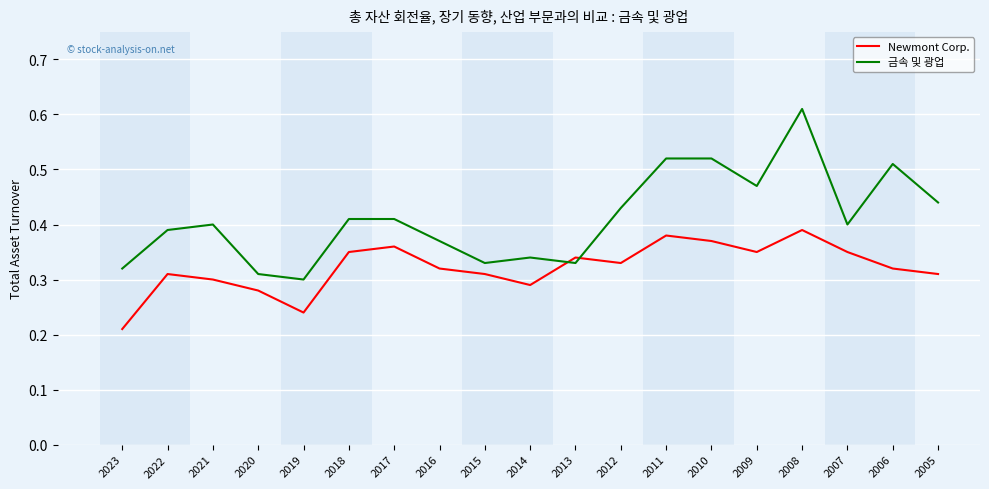

Between 2012 and 2011, which series saw the biggest shift?

금속 및 광업